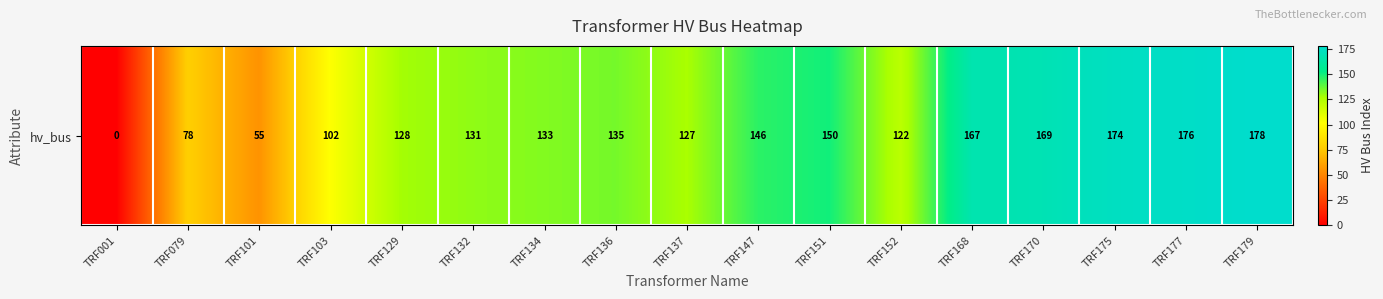

How many data points does each series have?

17